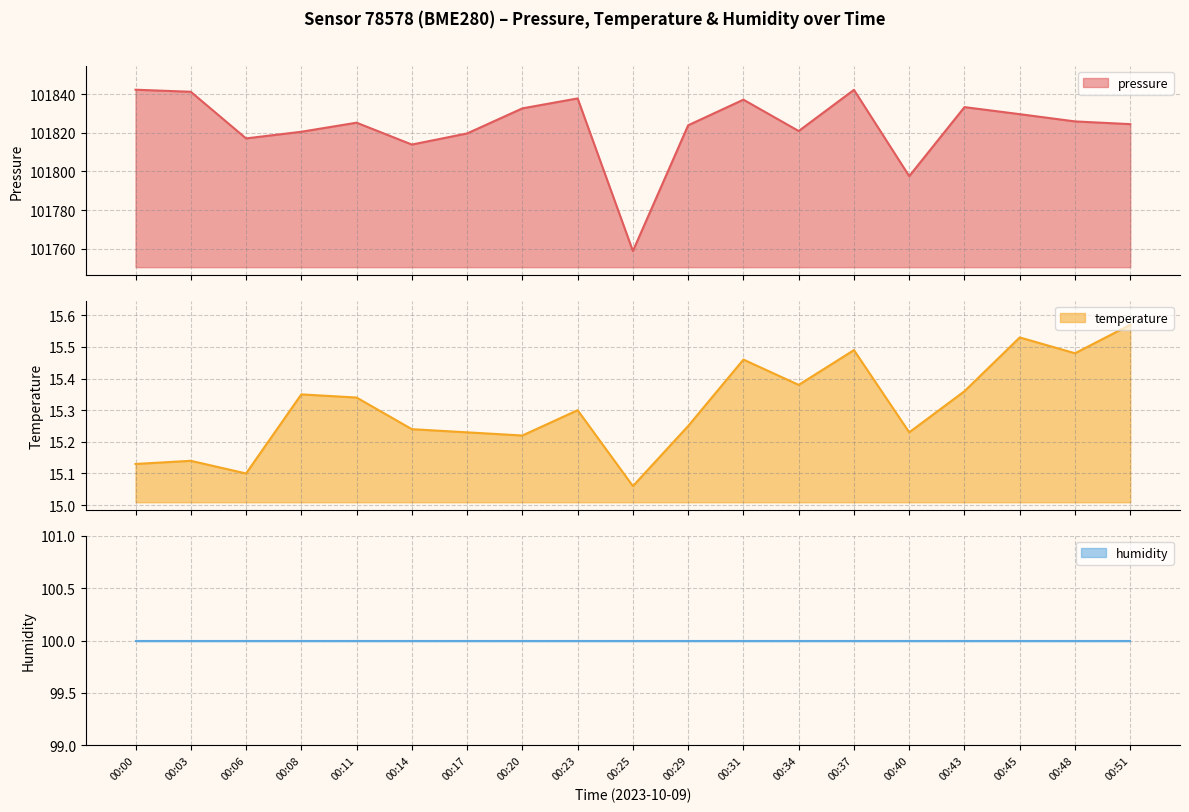

At which category does pressure reach its first local valley?

00:06